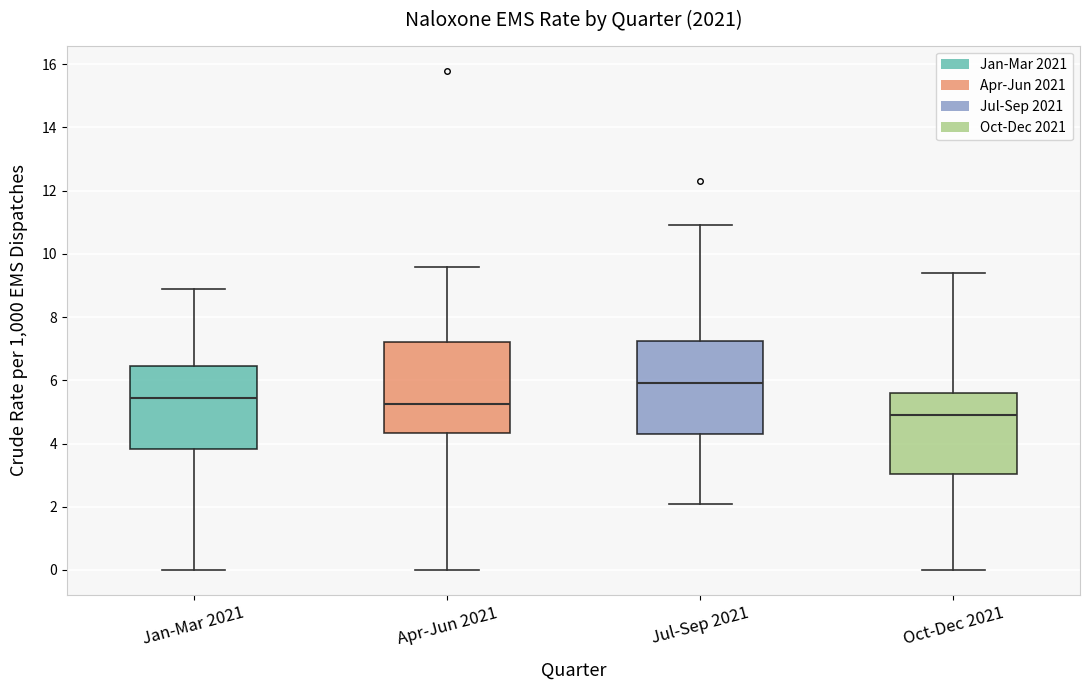

Which box's median line is the highest?

Jul-Sep 2021